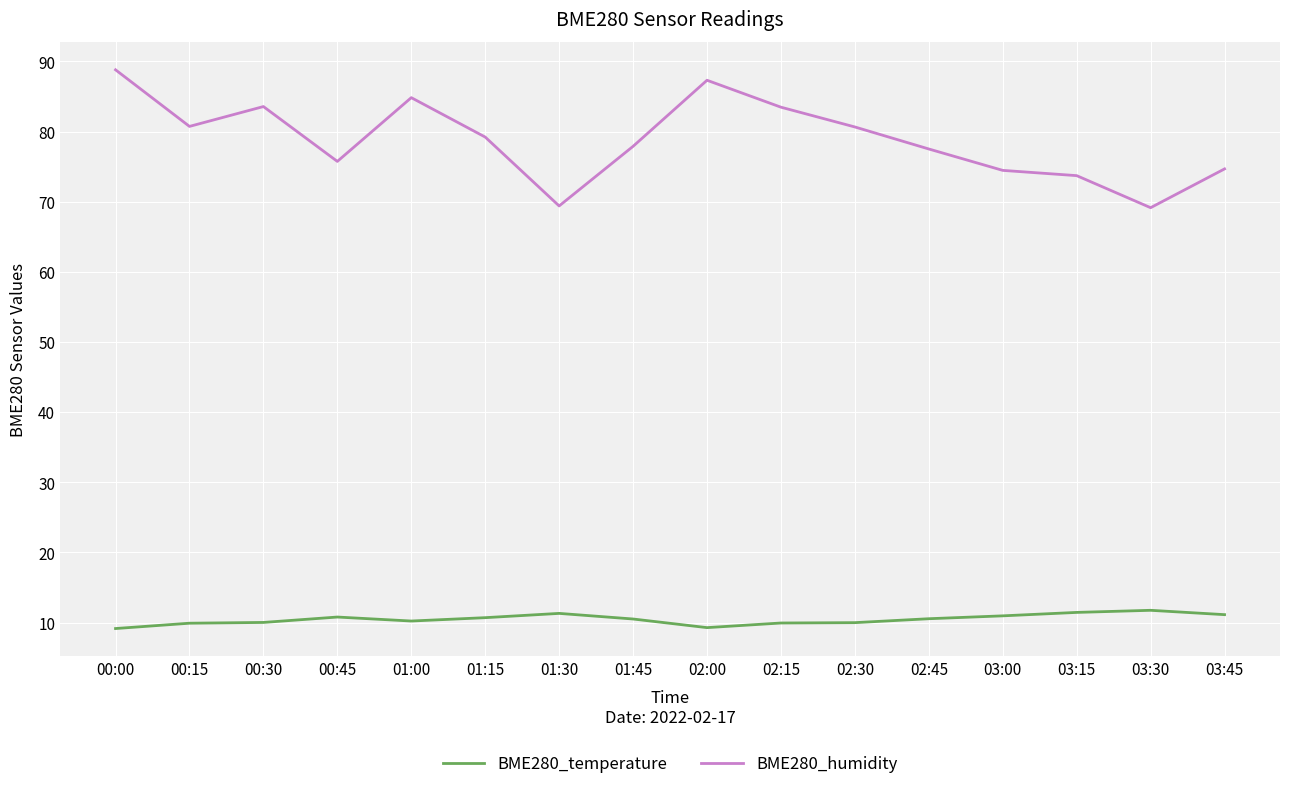

What position from the left is 01:15?

6